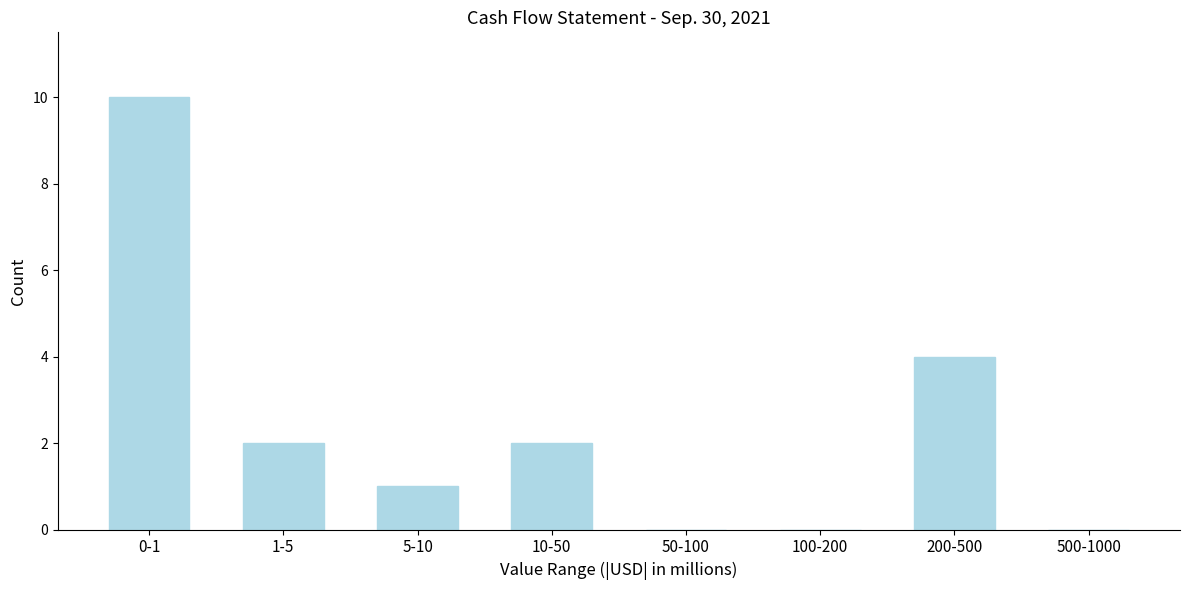

Reading left to right, transcribe all the data shown in this chart.

0-1=10	1-5=2	5-10=1	10-50=2	50-100=0	100-200=0	200-500=4	500-1000=0